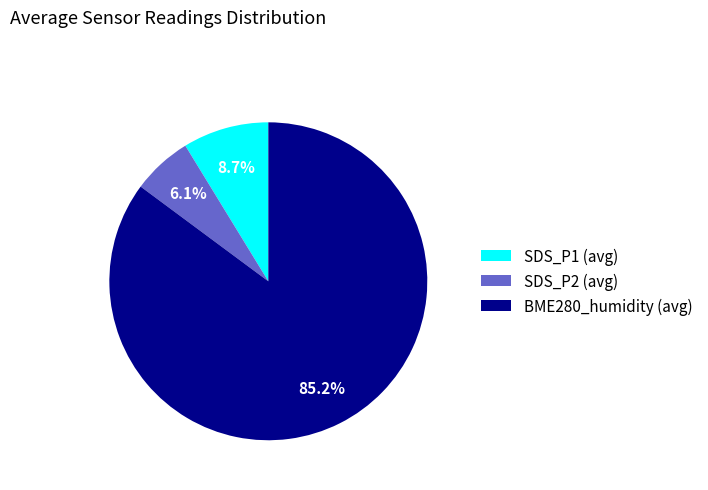

What percentage do SDS_P2 (avg) and BME280_humidity (avg) together represent?

91.1%